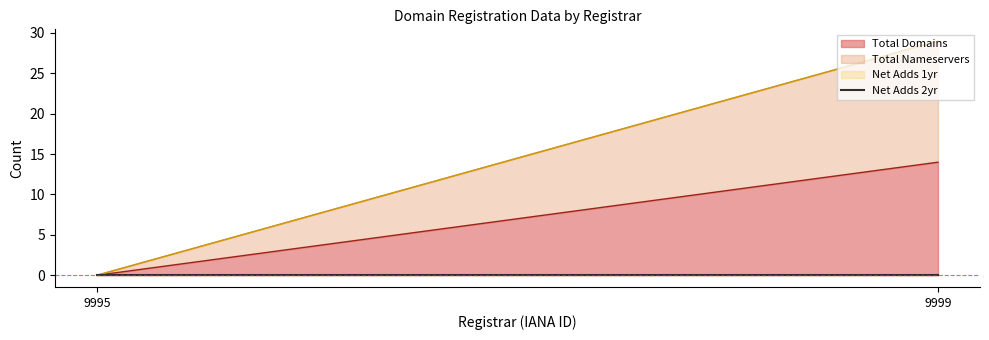

Which series has the largest range (max minus min)?

total-nameservers